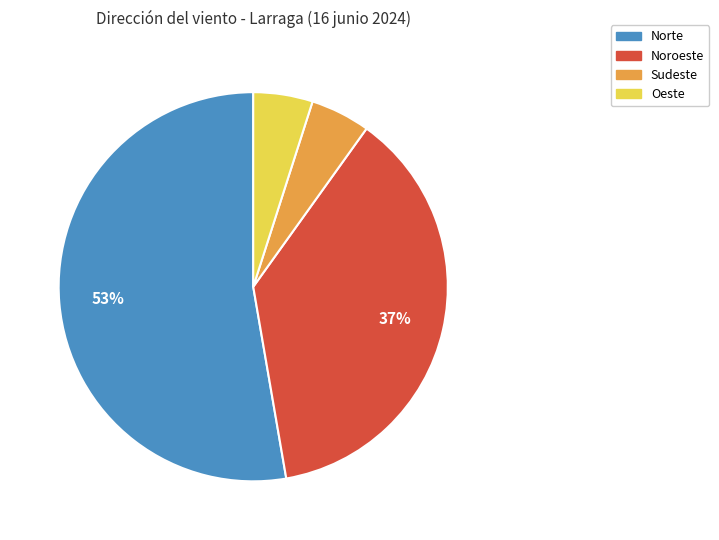

Is there any slice that represents more than half of the pie?

Yes